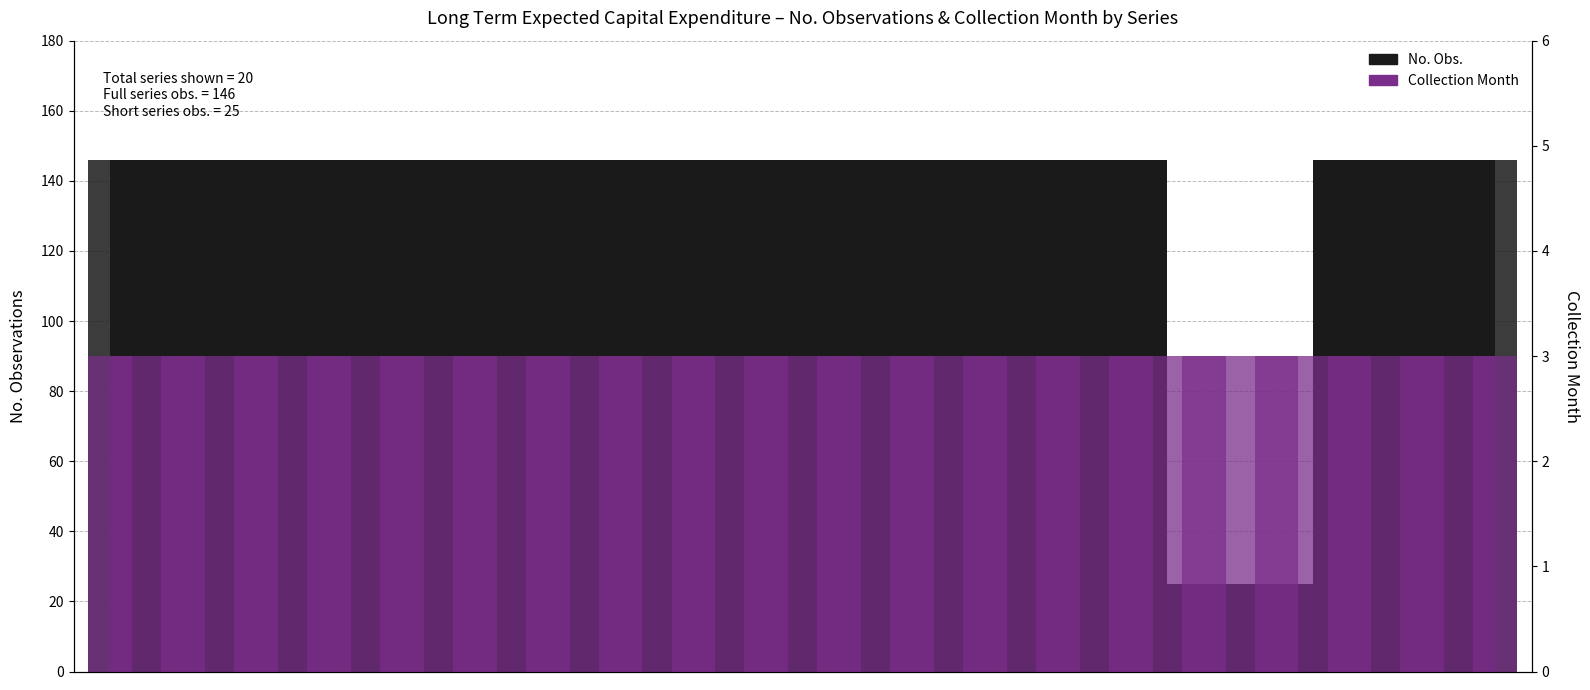

The chart shows a value of 37 at A85301923R. True or false?

False